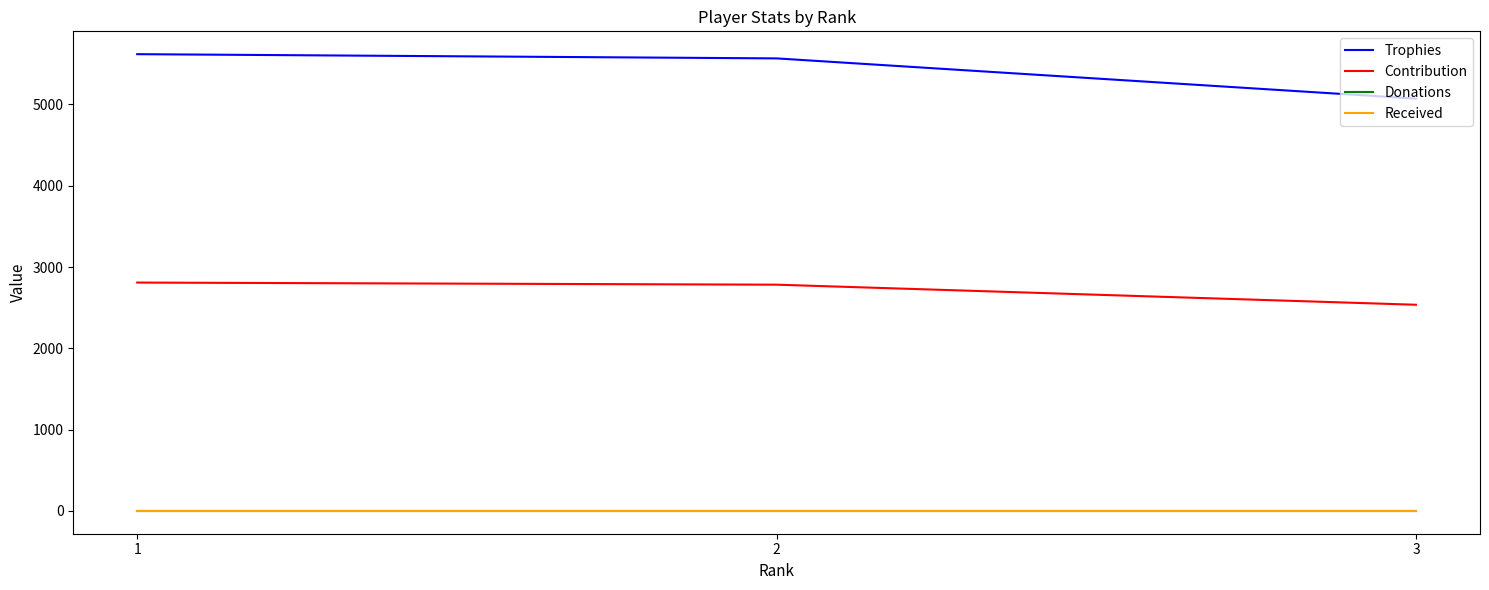

What is the spread (max minus min) of values at 1?

5619